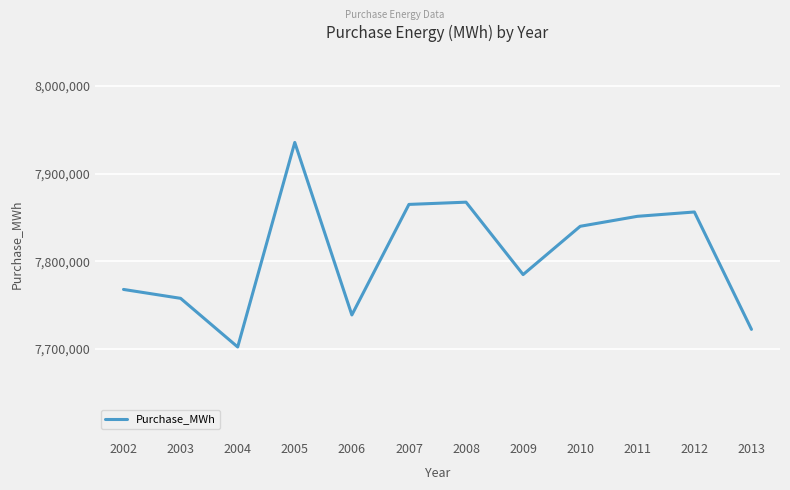

Reading right to left, list all the values displayed in this chart.

2013=7722152	2012=7856204	2011=7851240	2010=7839865	2009=7784723	2008=7867414	2007=7864855	2006=7738602	2005=7935615	2004=7702029	2003=7757592	2002=7767759